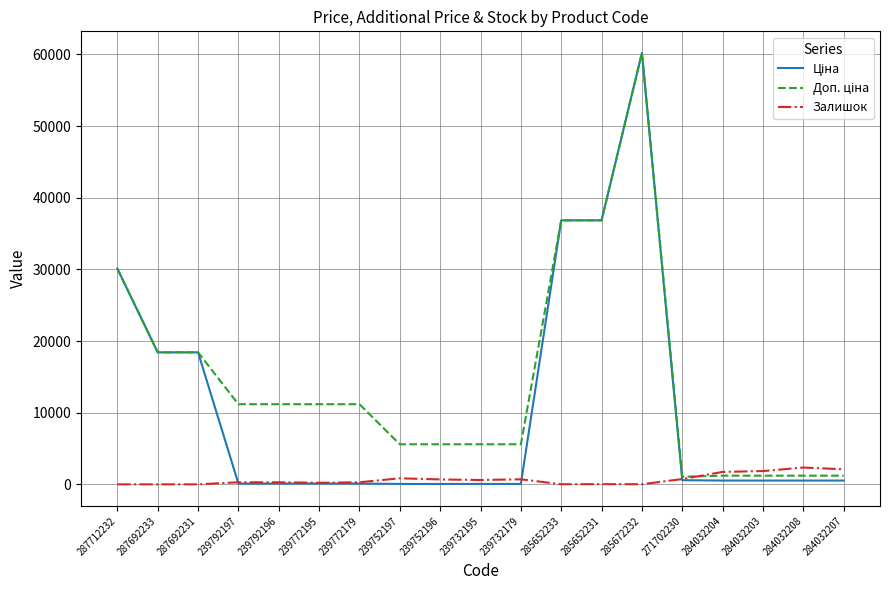

At which category does the chart reach its peak across all series?

285672232